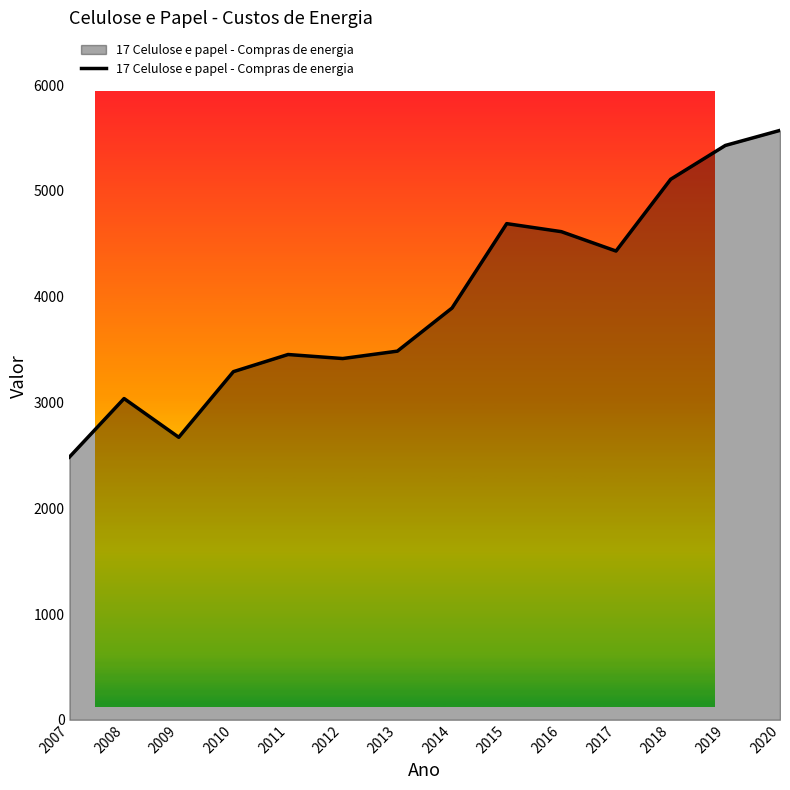

How many lines are shown in the chart?

1